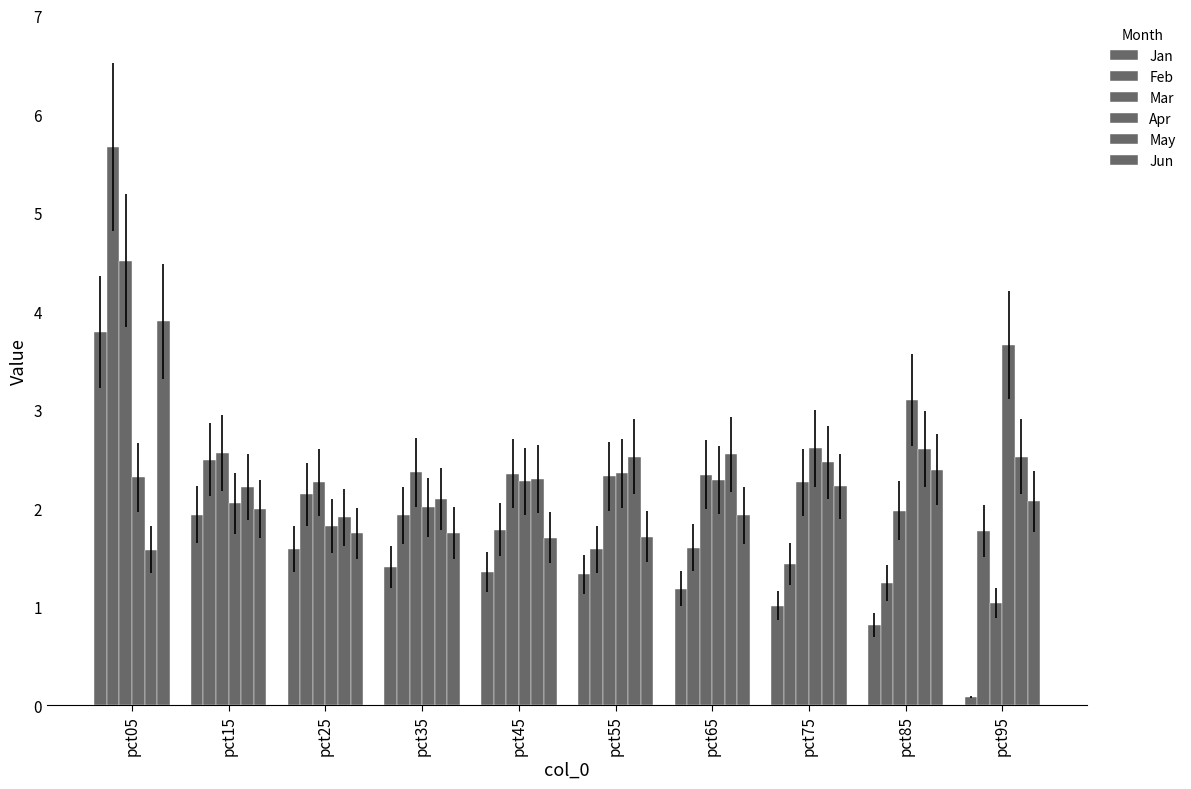

What is the difference between the maximum and minimum values in the Mar series?

3.5